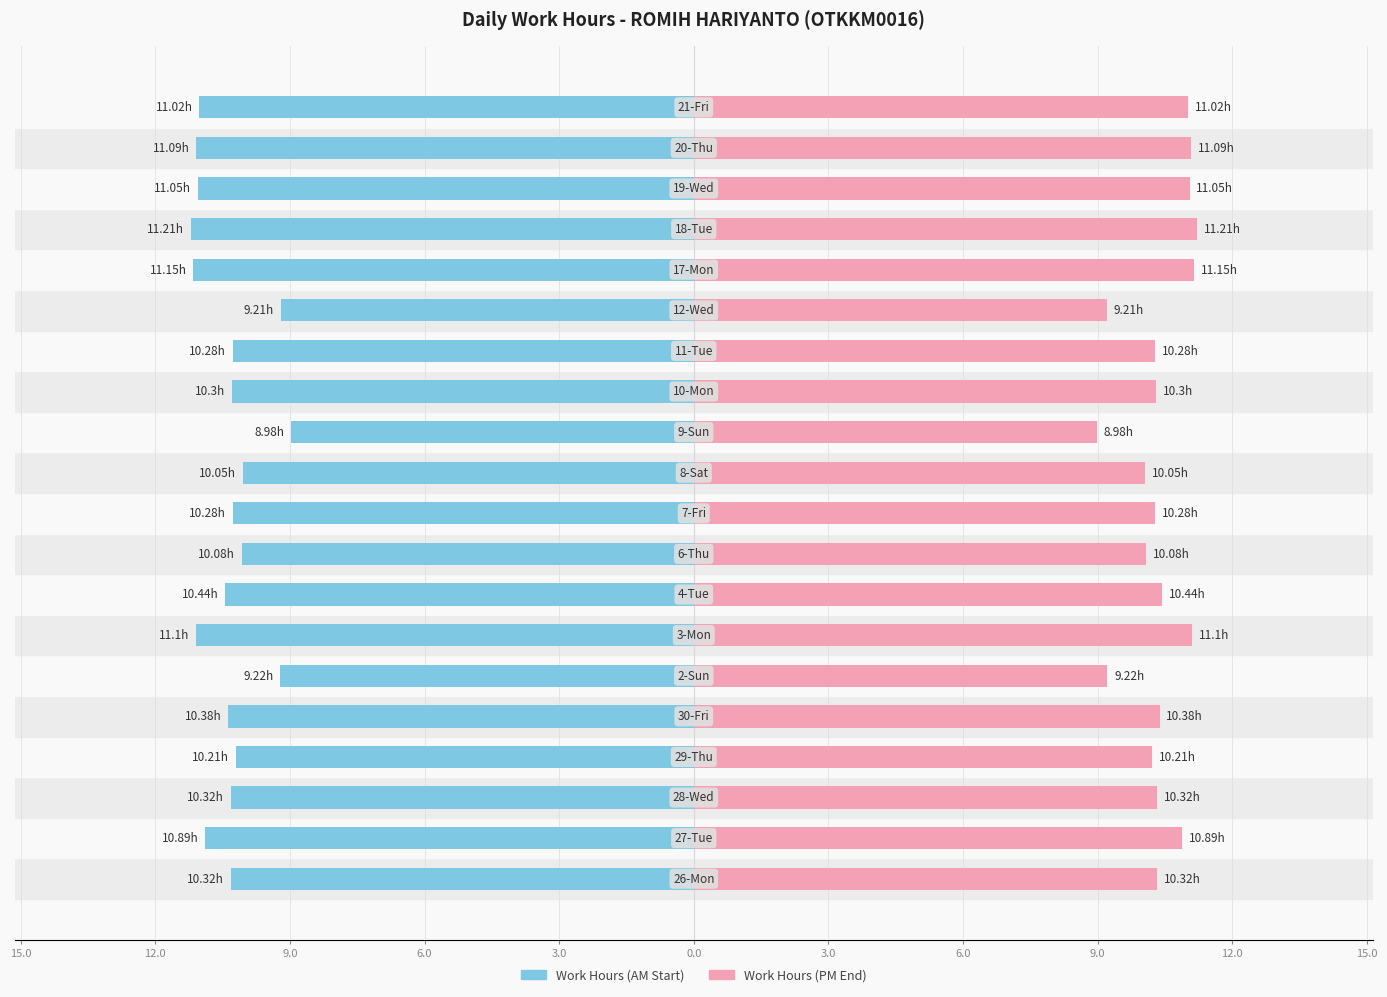

Between 3.0 and 14, which is larger?

14